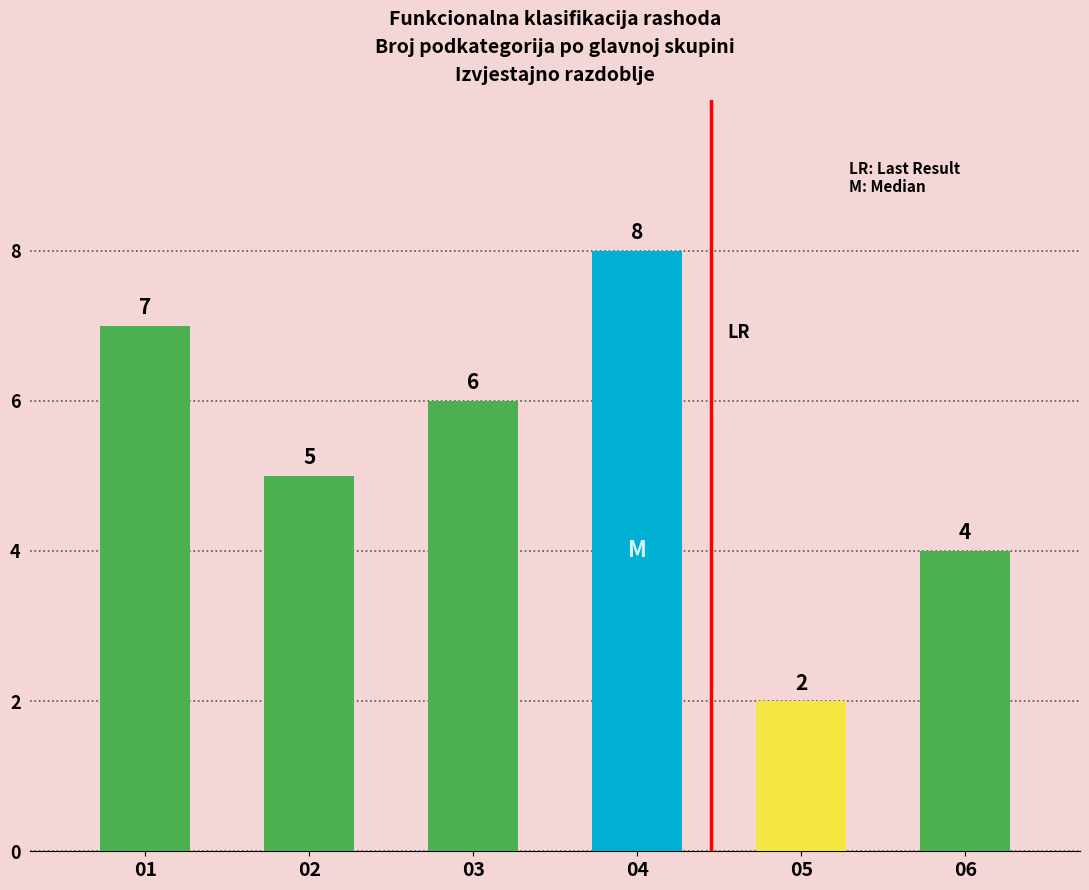

How many data points are less than 6?

3